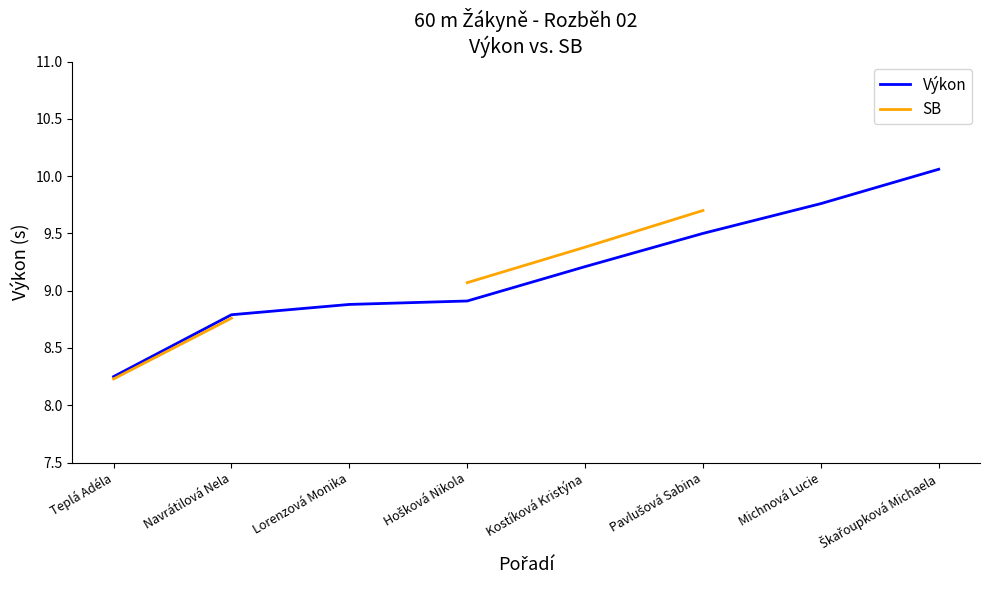

What is the difference between the maximum and minimum values in the SB series?

1.5